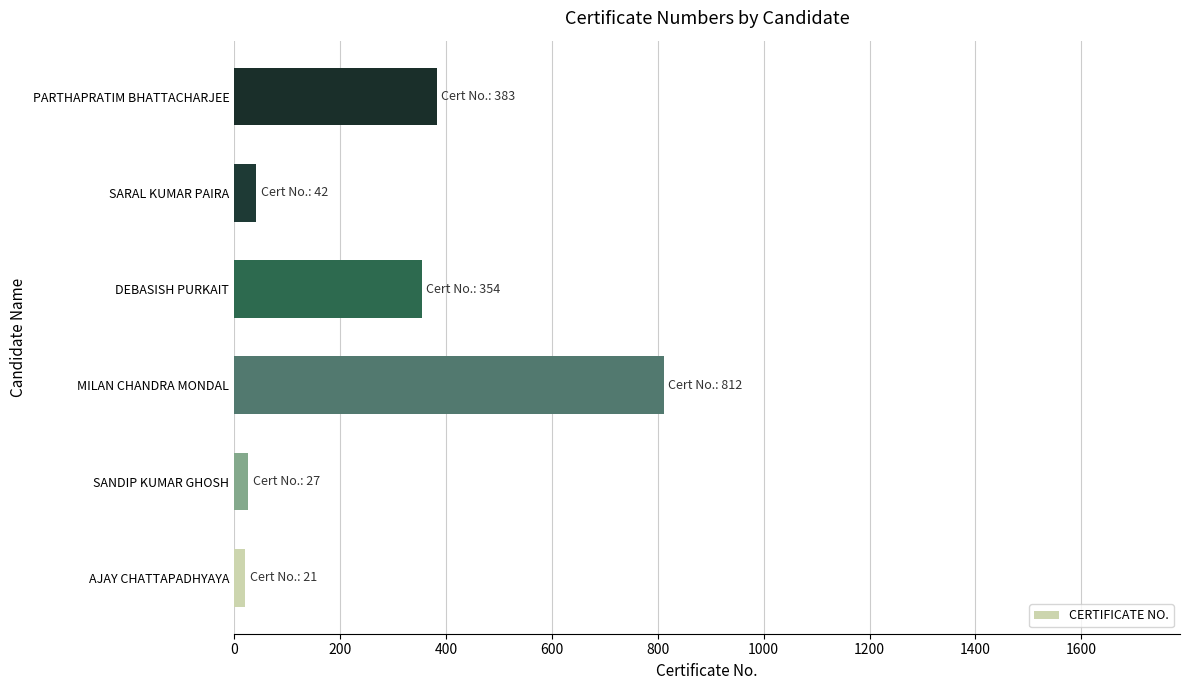

True or false: the data shows 42 at SARAL KUMAR PAIRA.

True